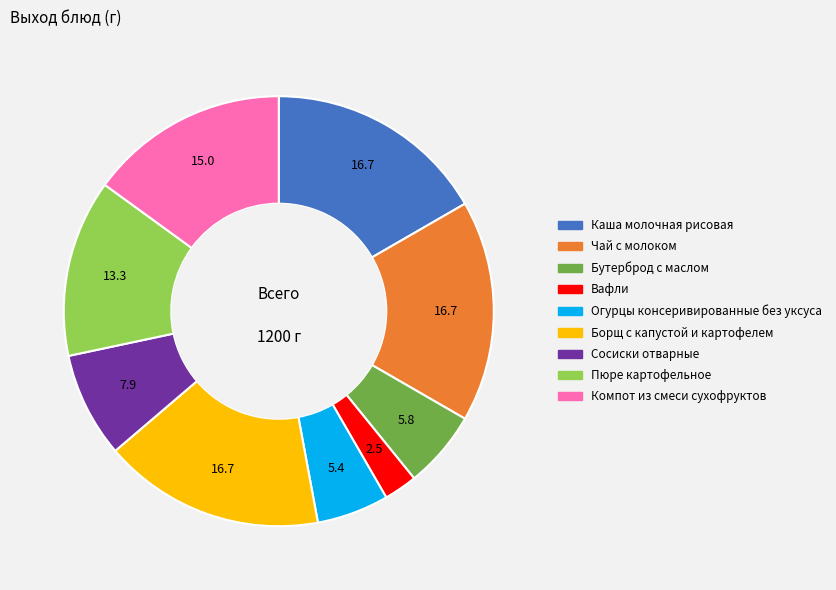

Does Пюре картофельное represent more than half of the total?

No